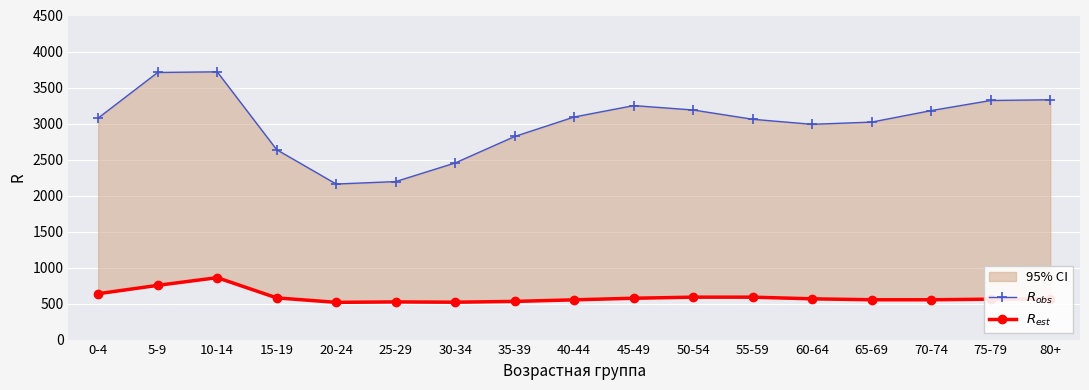

What is the total value across all series at 45-49?

3823